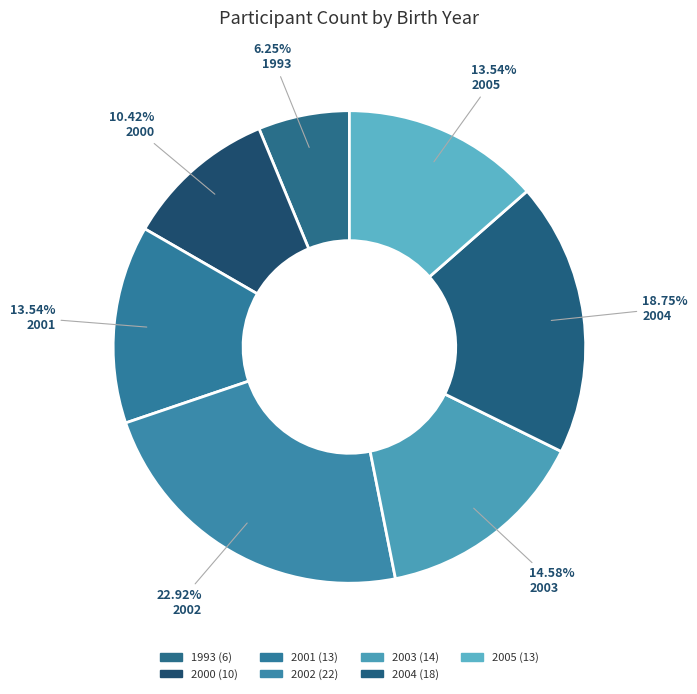

How many segments does this pie chart have?

7